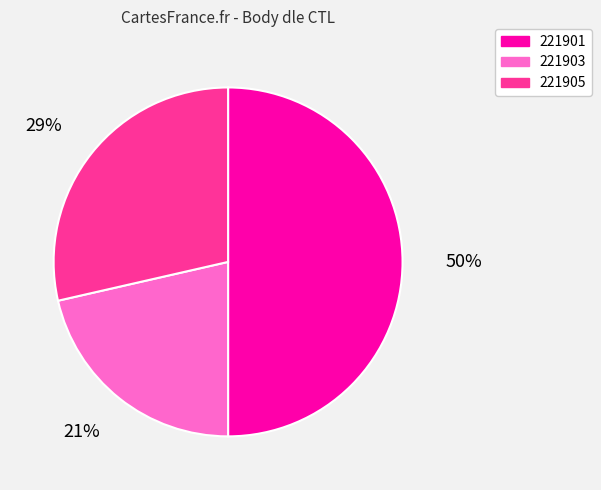

Count the number of slices in the pie.

3